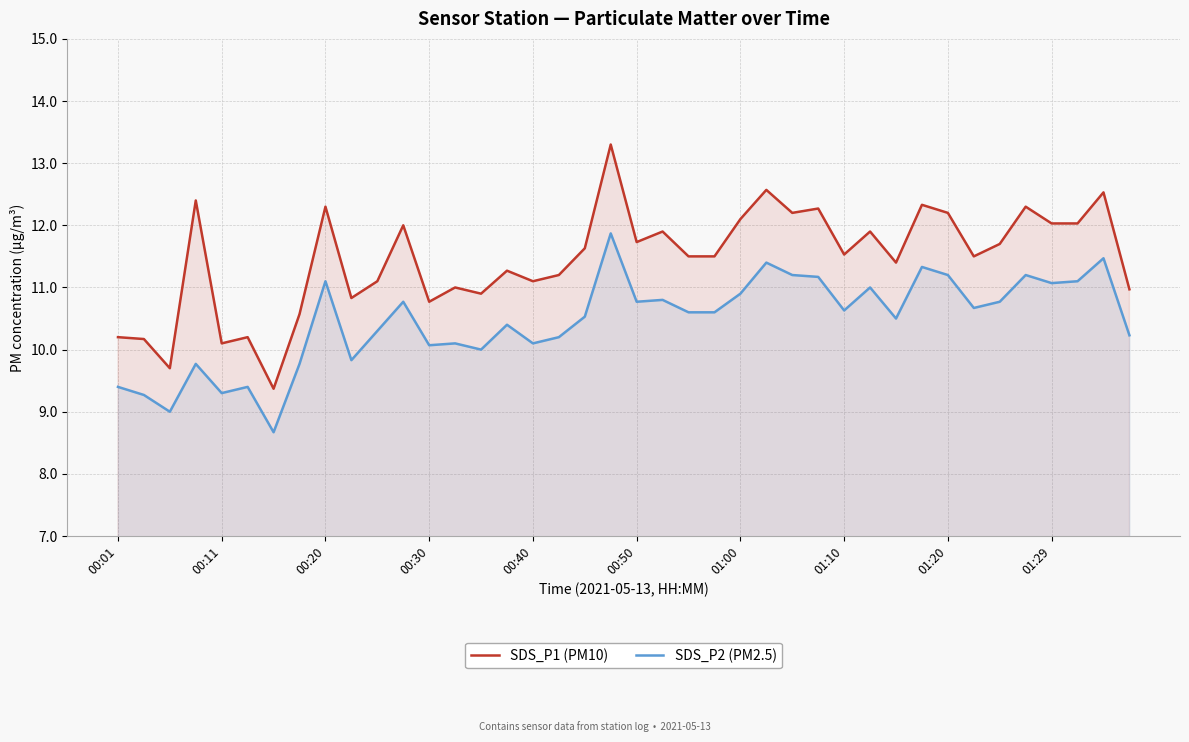

What is the smallest value displayed?

8.7